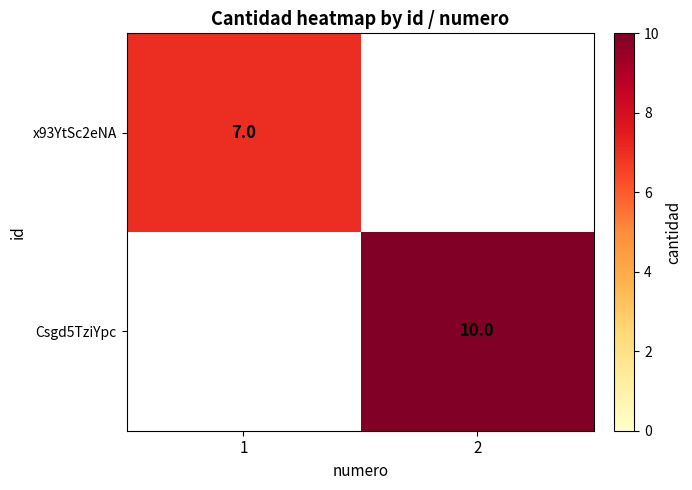

At how many categories does at least one series exceed 7?

1